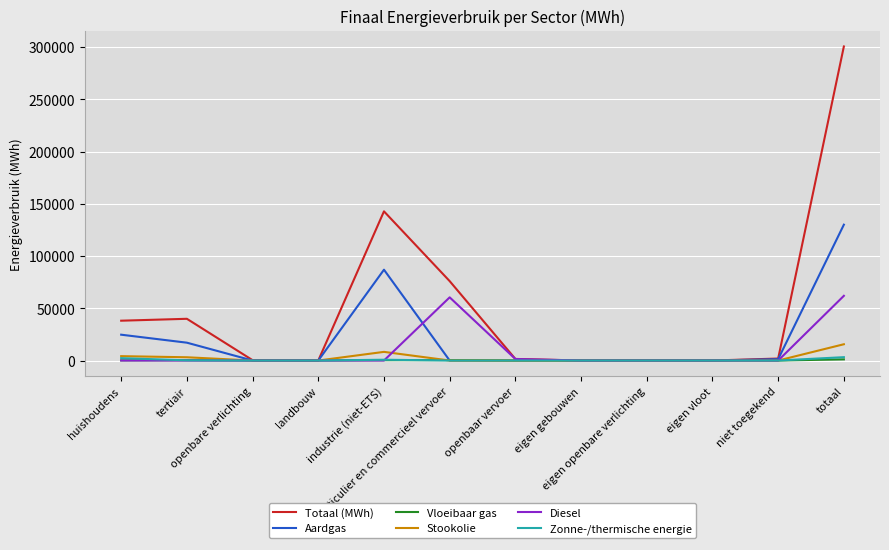

Which series has the largest total across all categories?

Totaal (MWh)